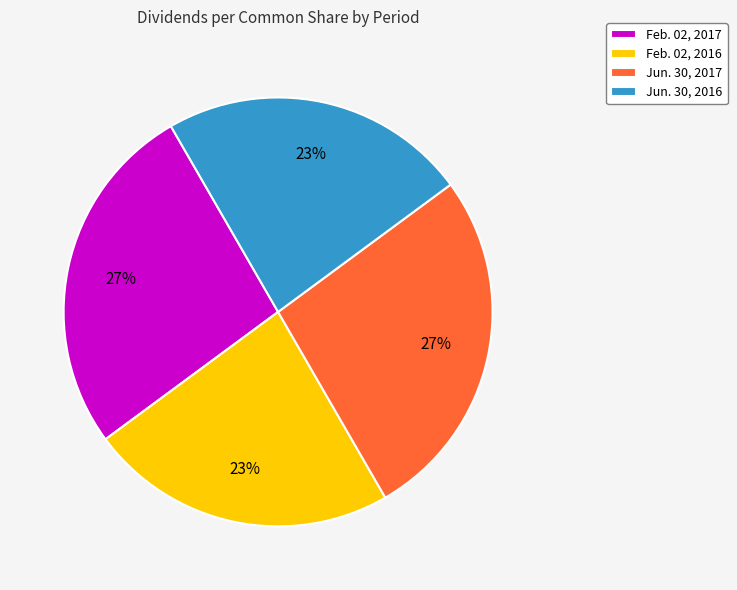

Is there any slice that represents more than half of the pie?

No